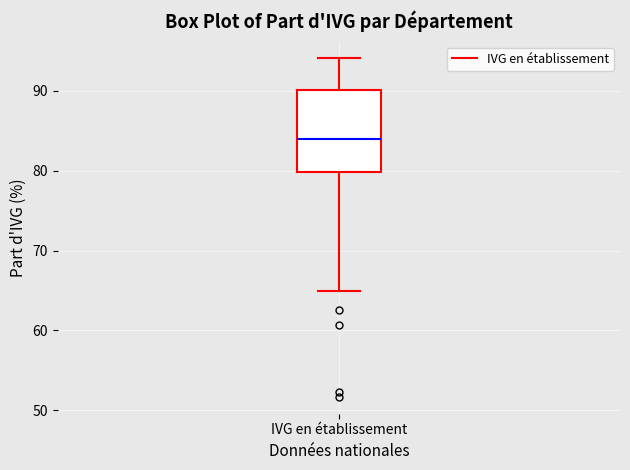

Read this box plot against the y-axis: the position of the median line, the range covered by the box, and the ends of both whiskers. The values are not printed on the chart, so give them approximately, as read against the axis.

median 84, box 80 to 90, whiskers 65 to 94